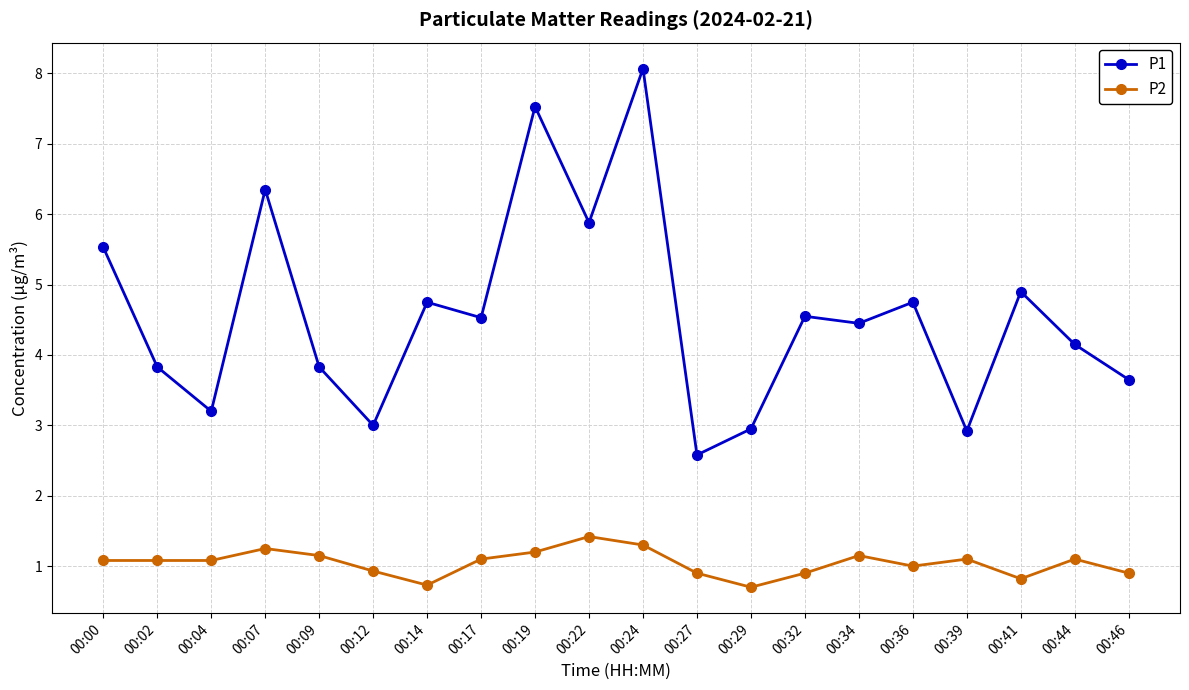

At 00:12, list the series in order from smallest to largest.

P2, P1